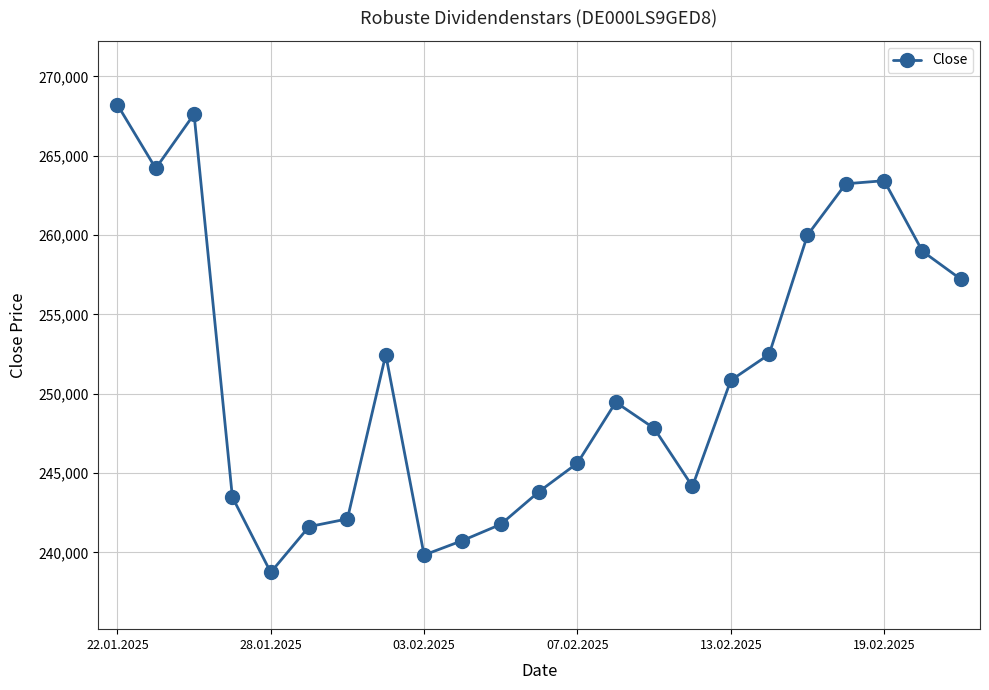

How many lines are shown in the chart?

1